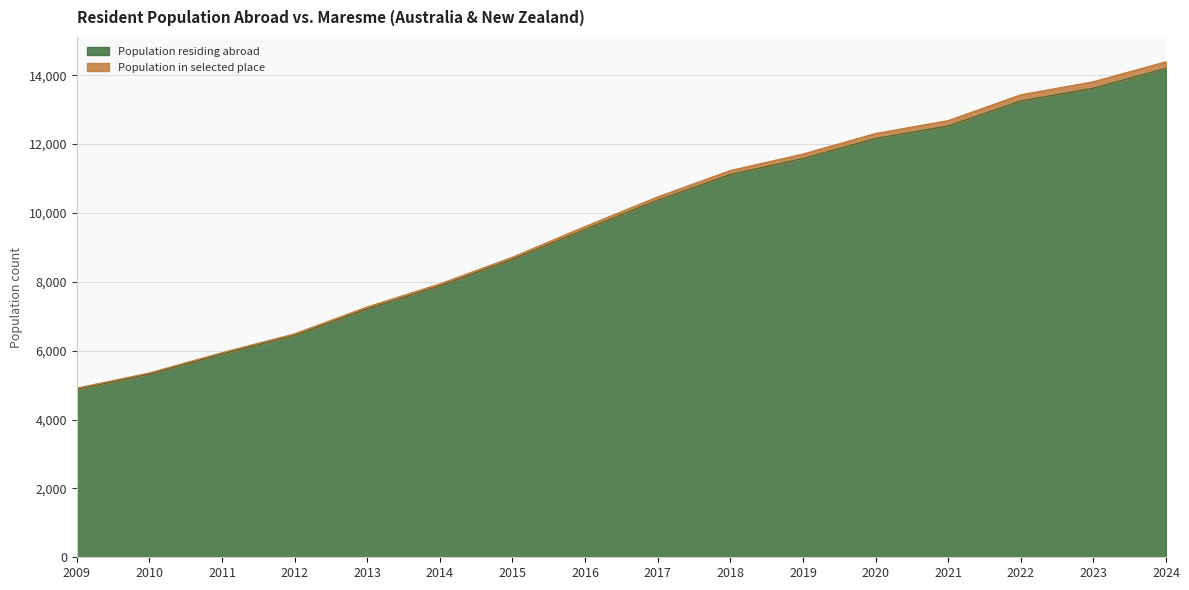

True or false: there are more than 2 points higher than both neighbors.

False